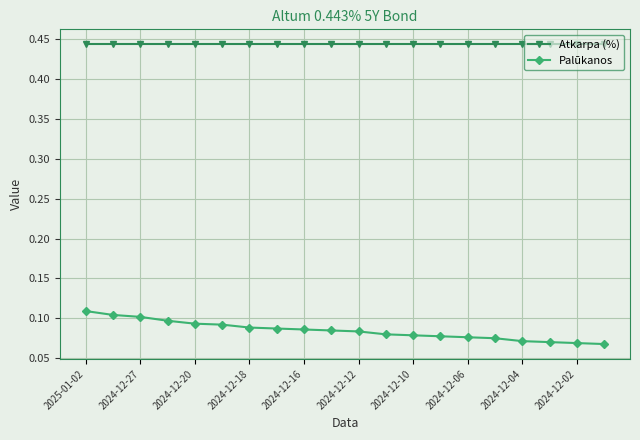

At how many categories does at least one series exceed 0?

20